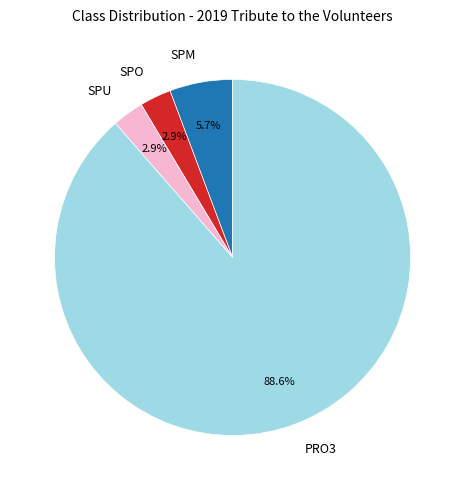

How many segments does this pie chart have?

4